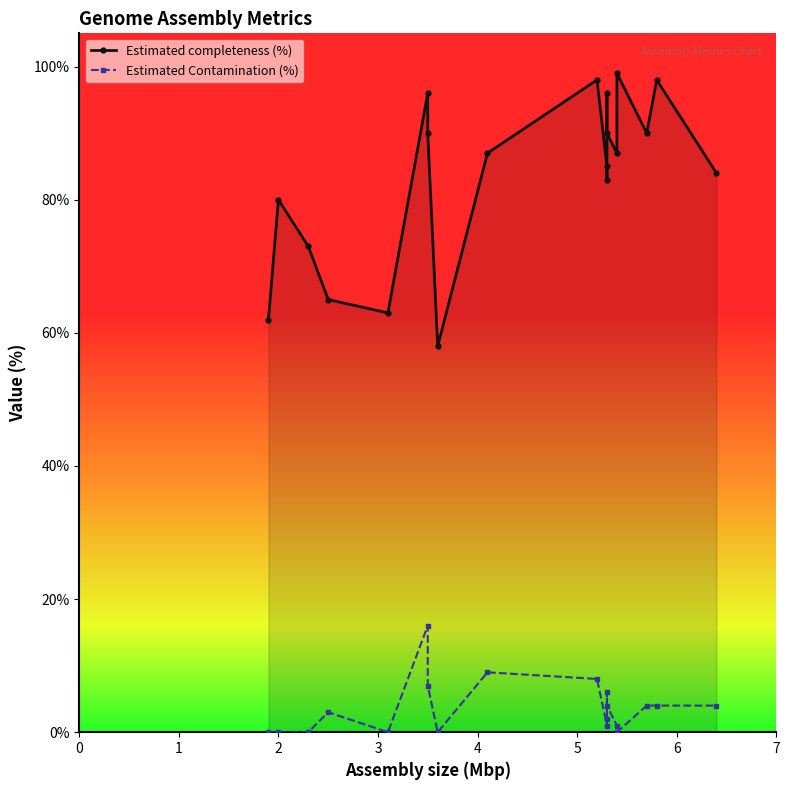

True or false: Estimated completeness (%) and Estimated Contamination (%) cross at least once.

False